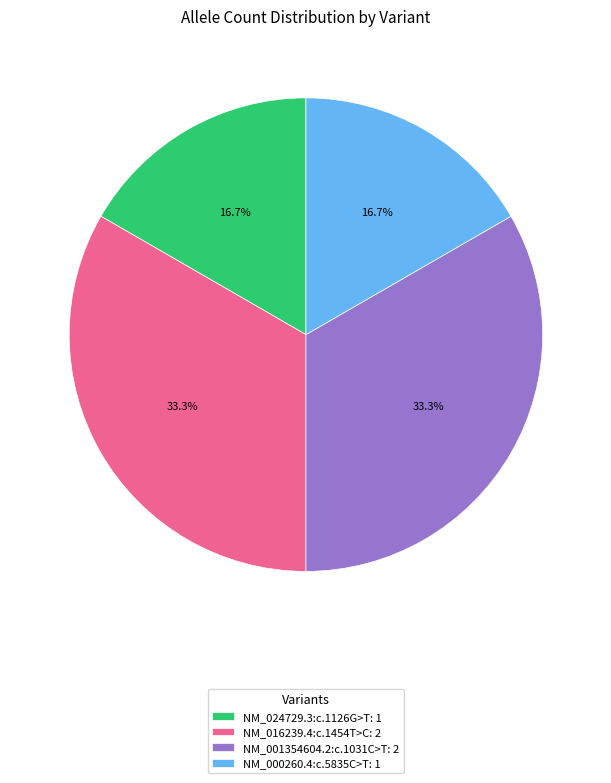

Combined, do NM_000260.4:c.5835C>T: 1 and NM_024729.3:c.1126G>T: 1 account for over 50%?

No